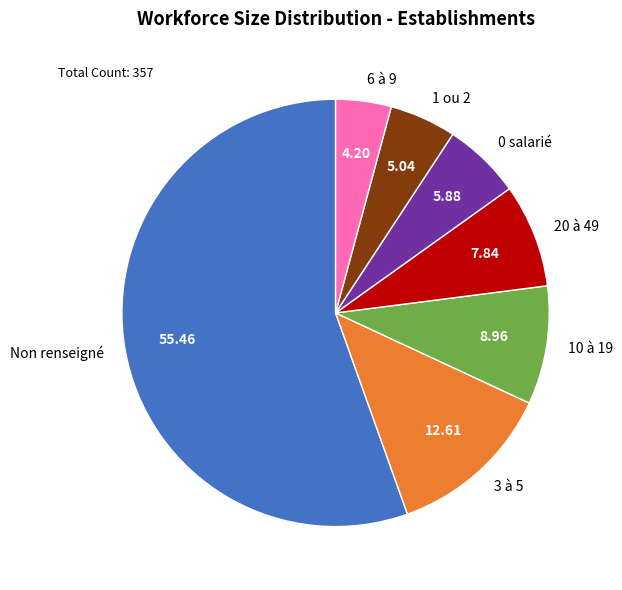

Between 10 à 19 and 3 à 5, which is larger?

3 à 5